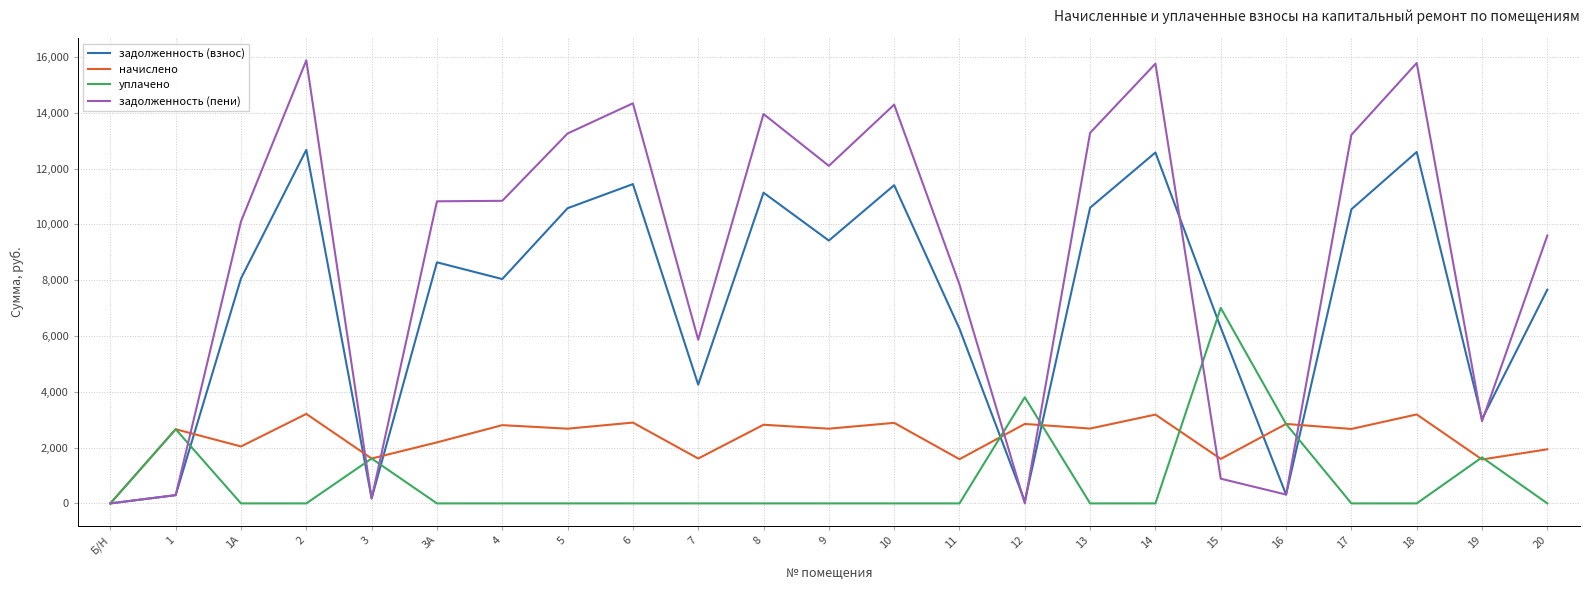

How many values in начислено are above zero?

22